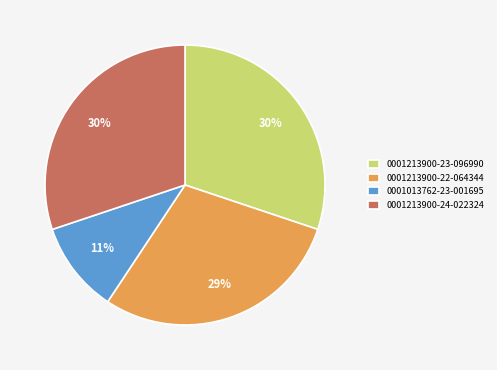

Combined, do 0001213900-23-096990 and 0001013762-23-001695 account for over 50%?

No